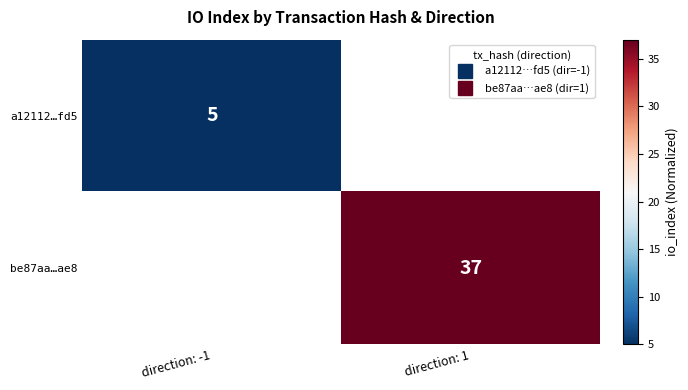

Rank the series by their average value, from lowest to highest.

a12112…fd5, be87aa…ae8